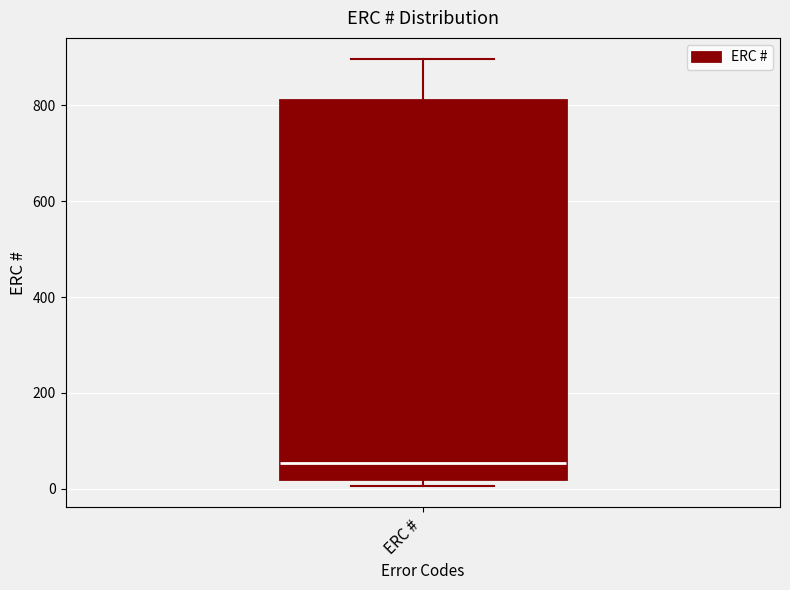

Read this box plot against the y-axis: the position of the median line, the range covered by the box, and the ends of both whiskers. The values are not printed on the chart, so give them approximately, as read against the axis.

median 60, box 20 to 820, whiskers 0 to 900